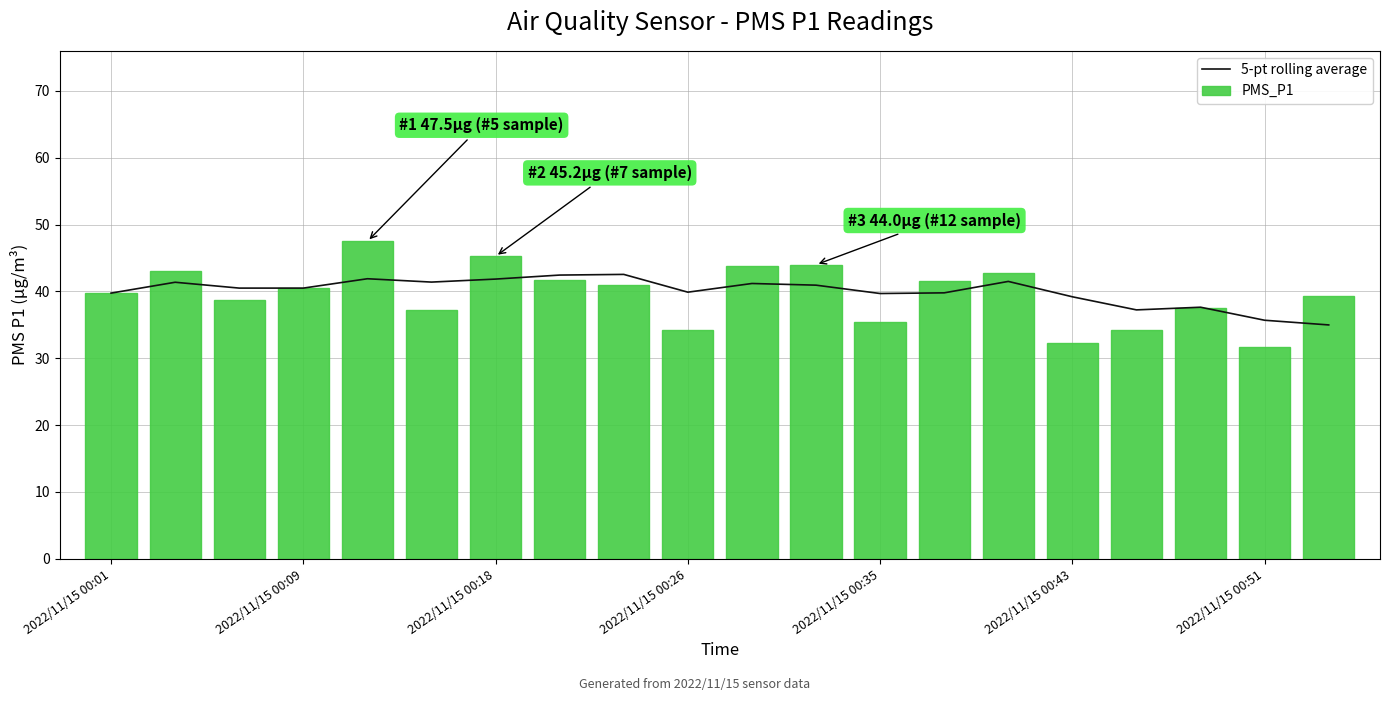

What is the maximum value for PMS_P1?

47.5